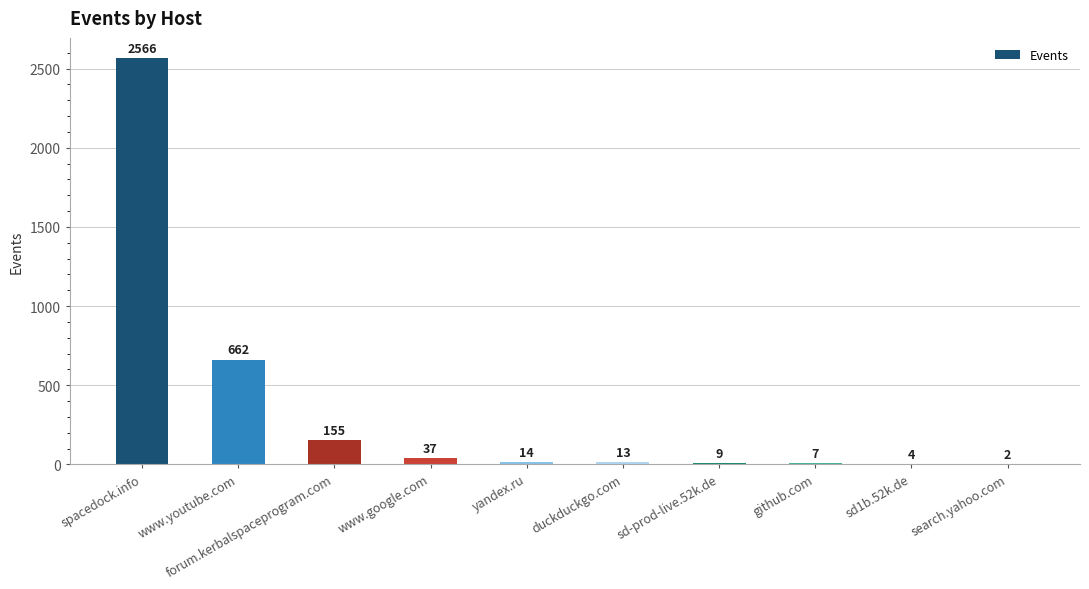

Where does the data first go above 14?

spacedock.info